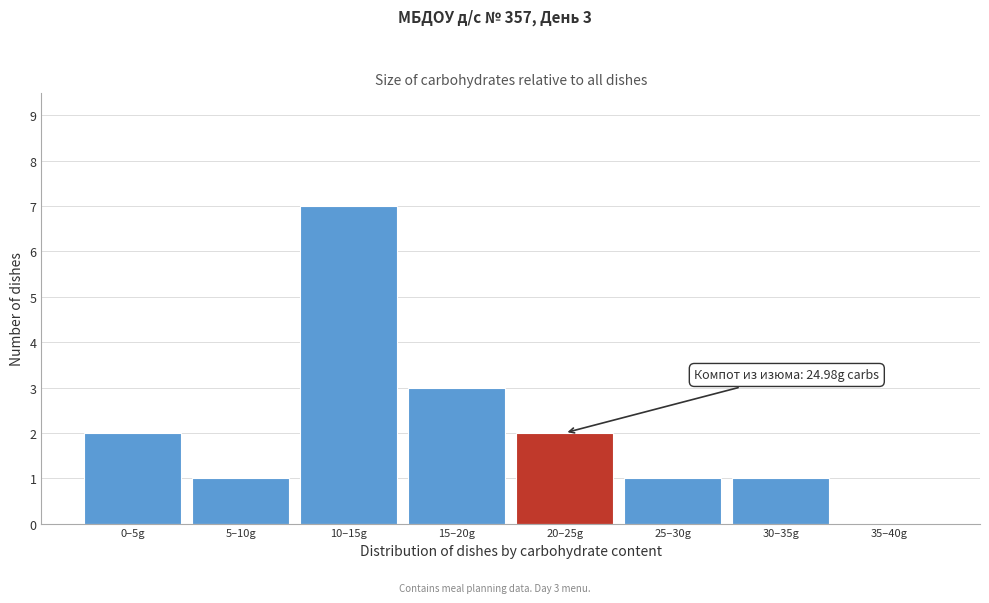

Reading left to right, what are all the values shown in this chart?

0–5g=2	5–10g=1	10–15g=7	15–20g=3	20–25g=2	25–30g=1	30–35g=1	35–40g=0